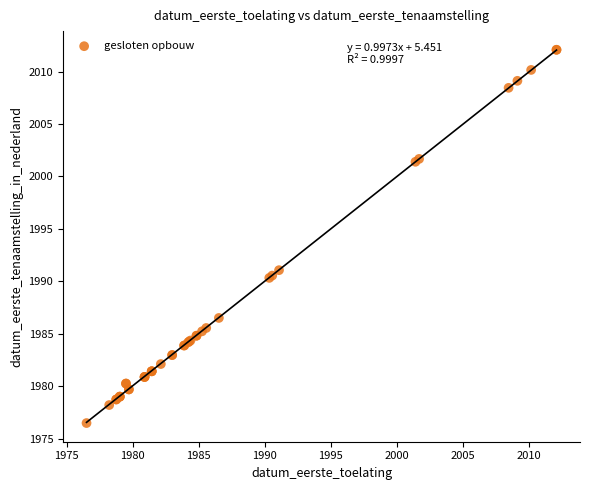

What Y value in the scatter plot is closest to 1994?

1991.1